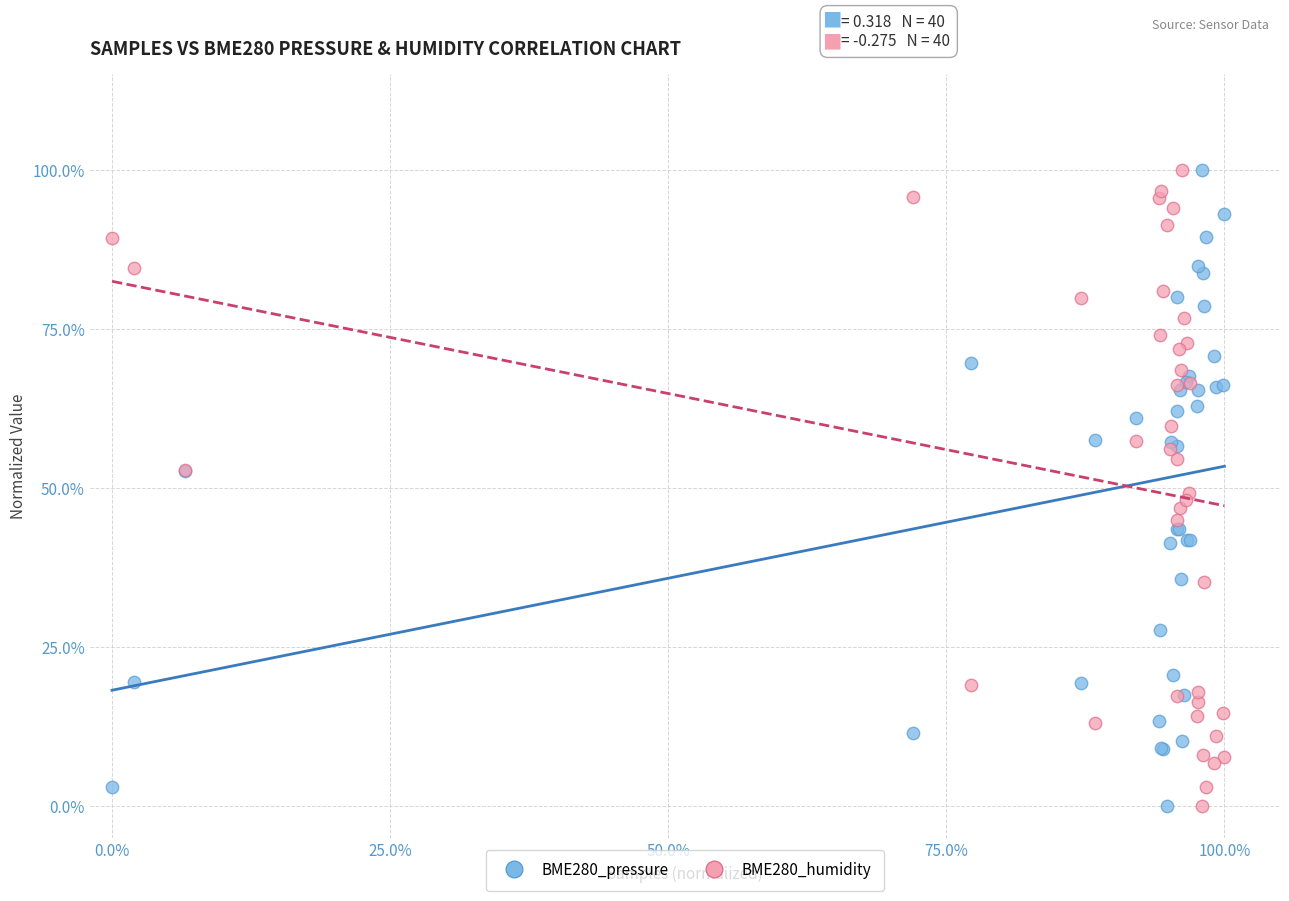

What are all the series names shown in the legend?

BME280_pressure, BME280_humidity